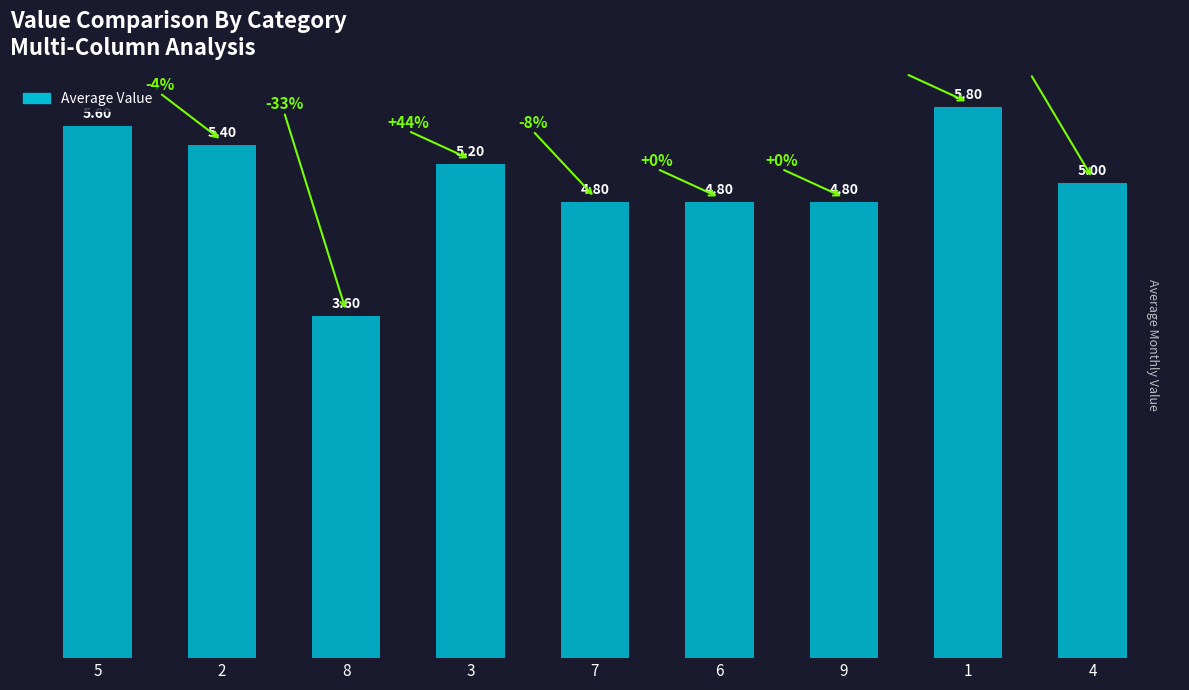

What is the ratio of the value at 9 to the value at 6?

1.0